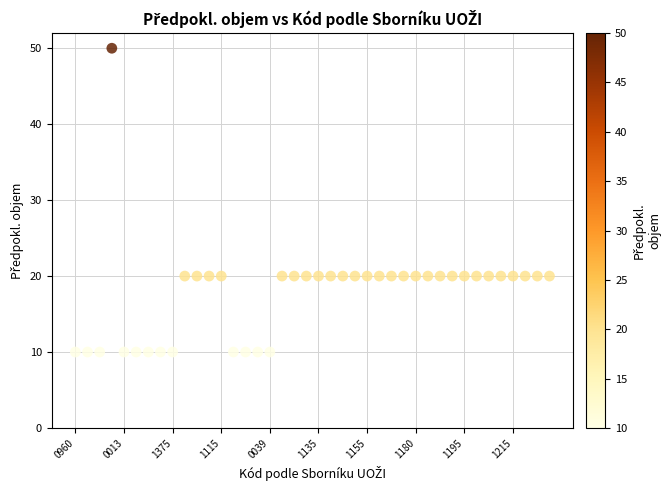

What is the range of Y values (max minus min)?

40